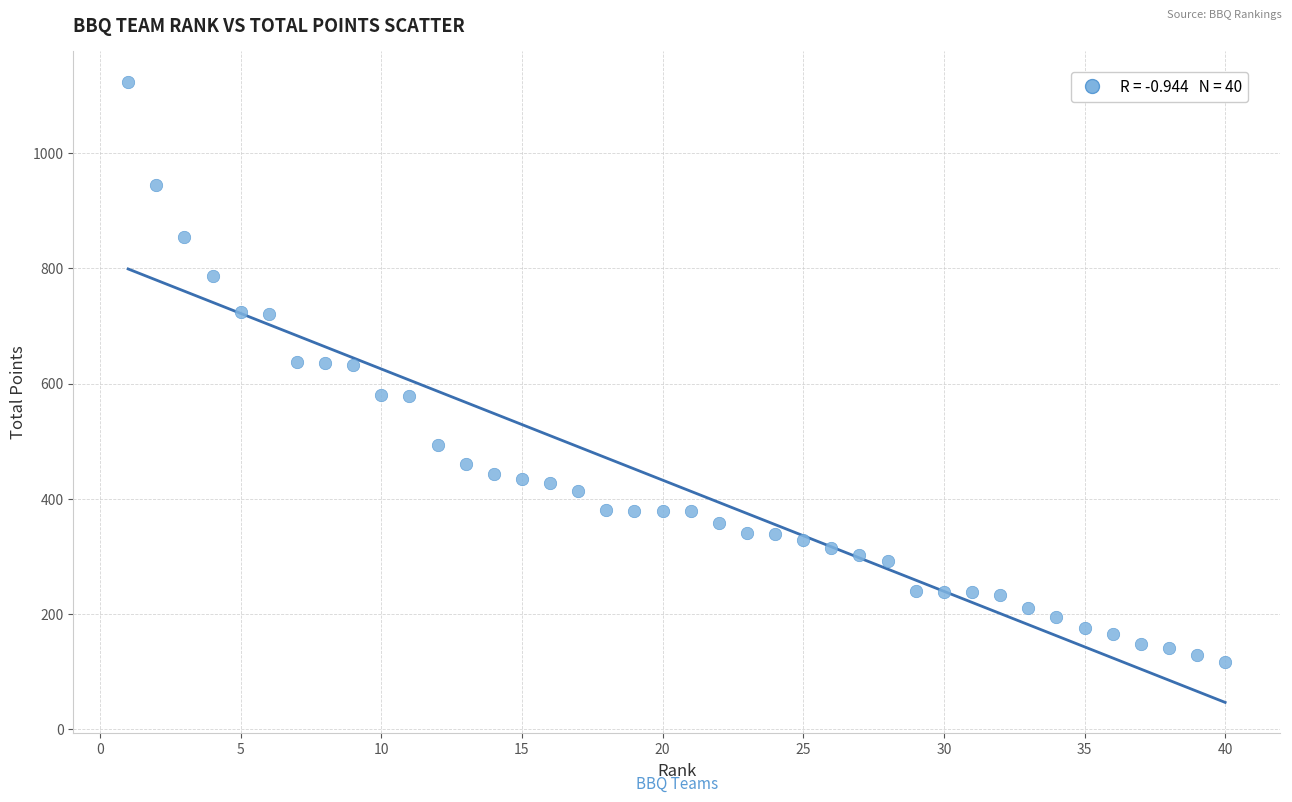

What is the range of Y values (max minus min)?

1006